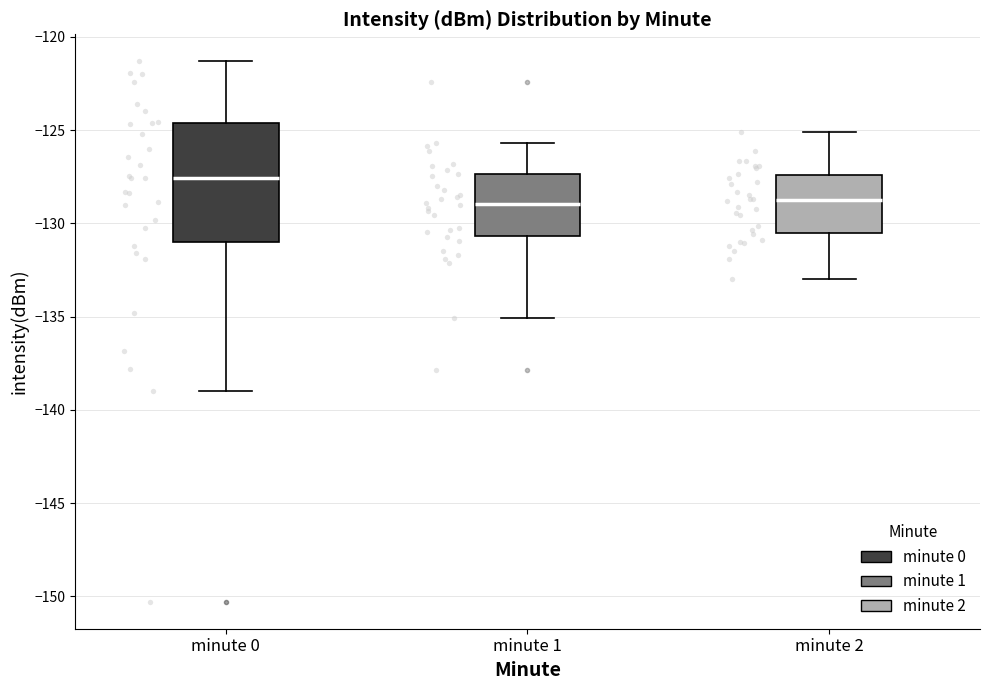

Which box is the tallest, from its lower edge to its upper edge?

minute 0